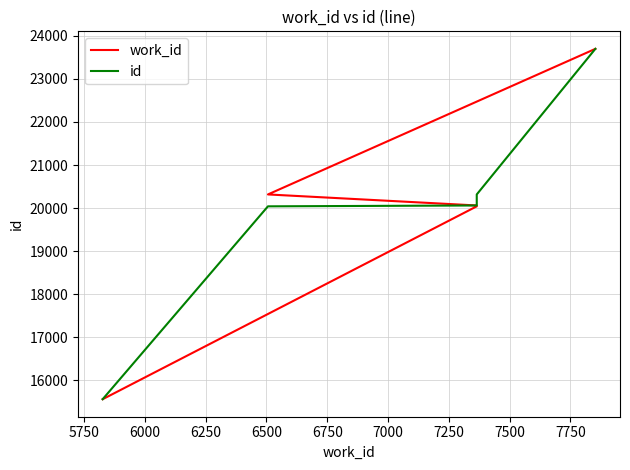

Reading left to right, extract all data points from this chart.

work_id: 15566	20041	20061	20317	23695
id: 15566	20041	20061	20317	23695